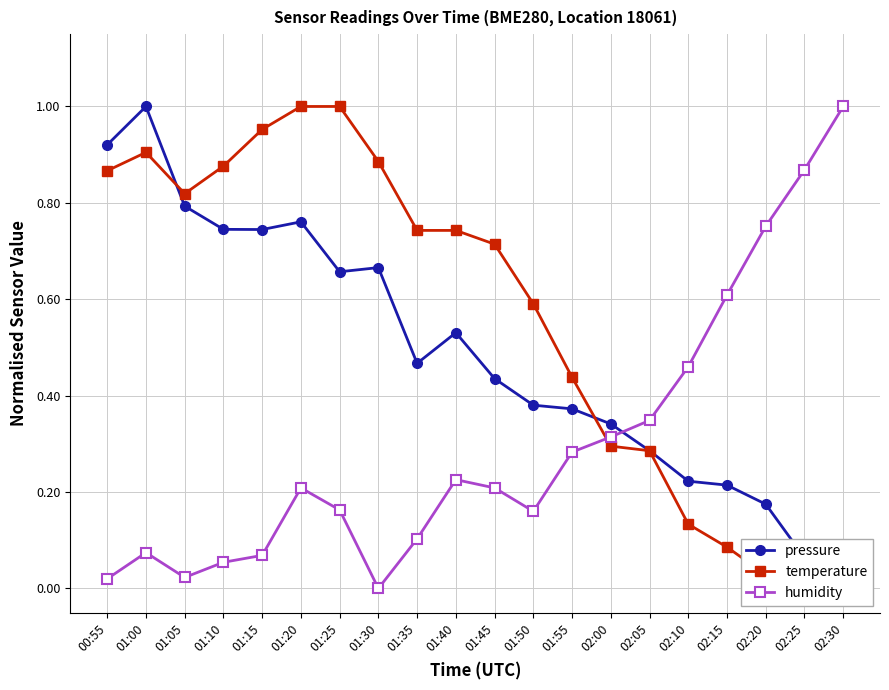

What is the difference between the maximum and minimum values in the temperature series?

1.0